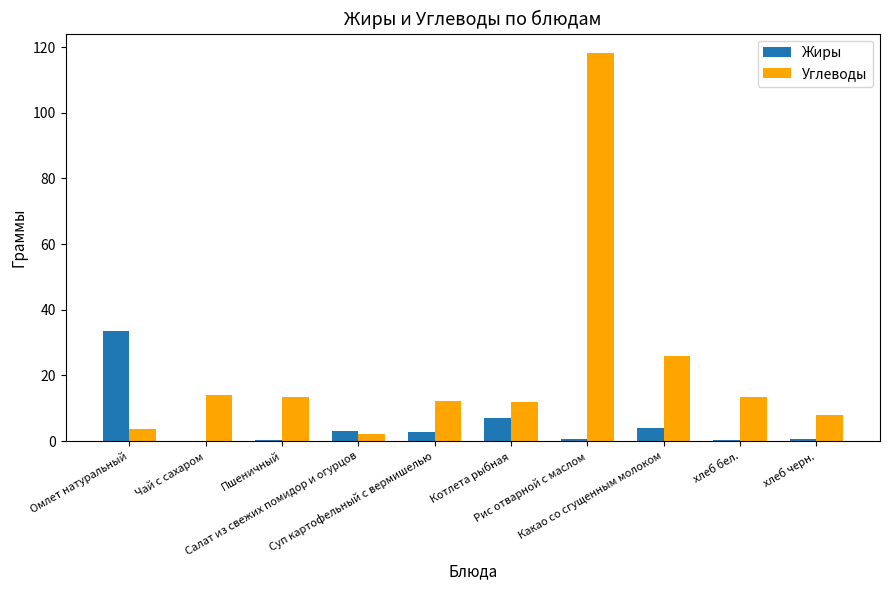

Count the number of data series in this chart.

2